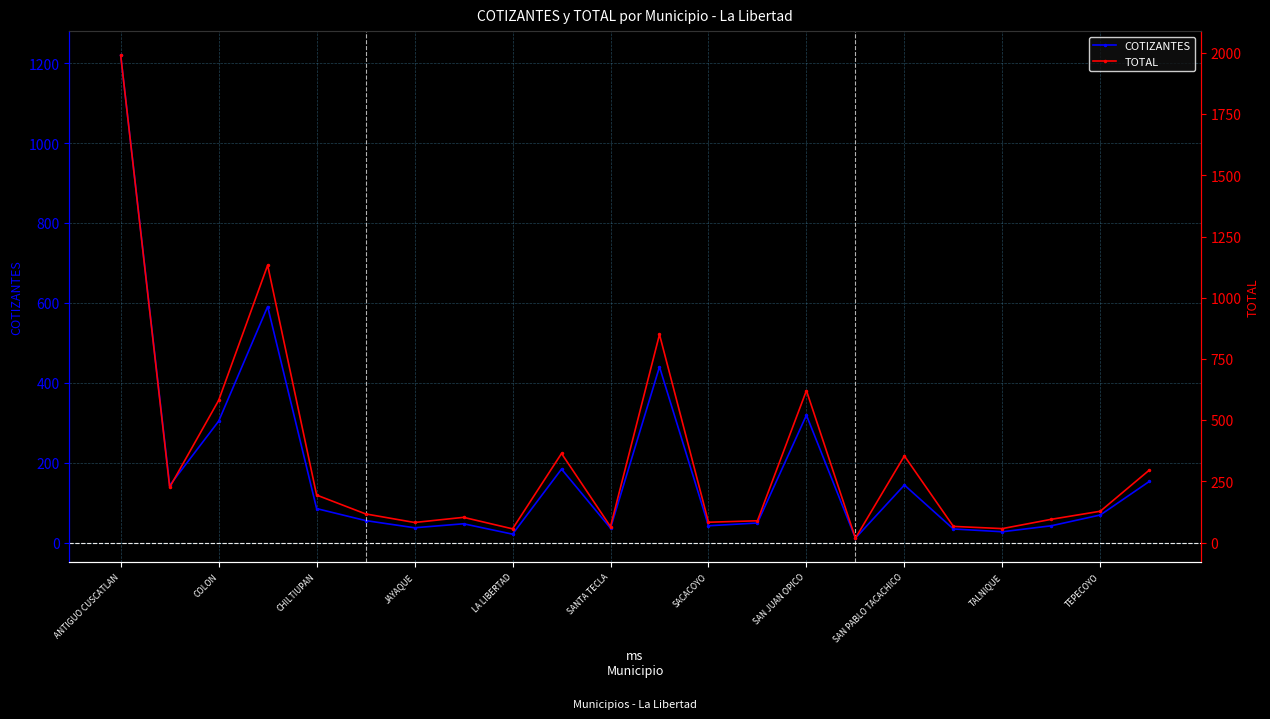

True or false: COTIZANTES has more than 0 interior local peaks.

True